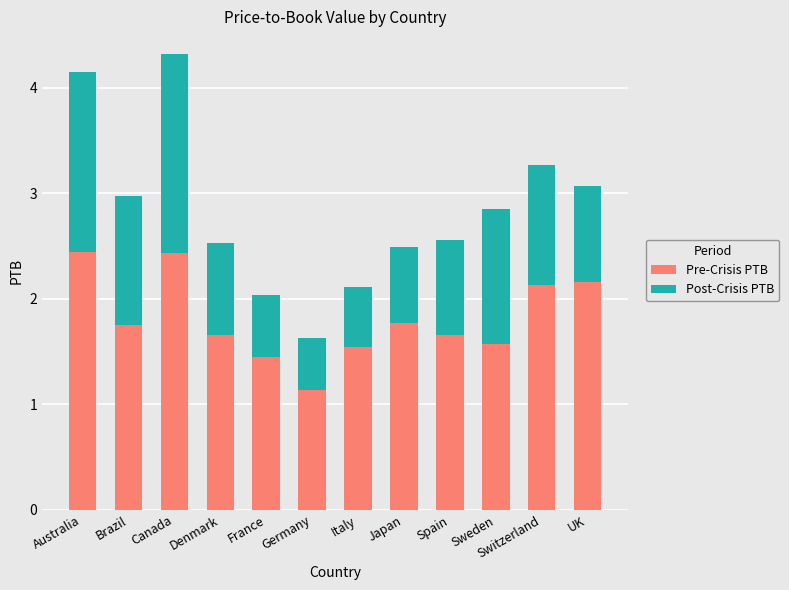

What is the sum of all Pre-Crisis PTB values?

21.7